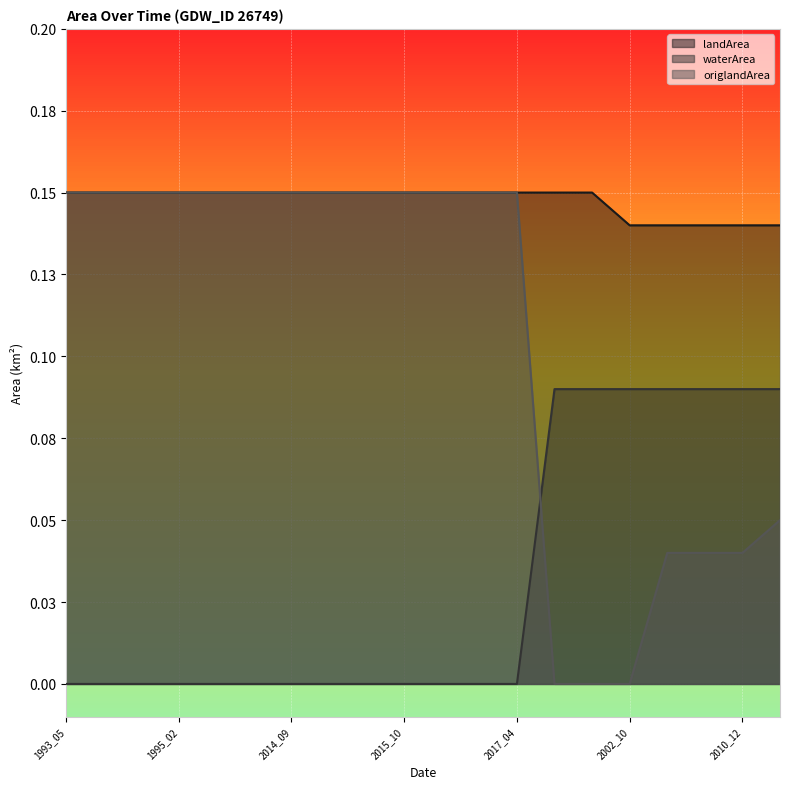

At which label is waterArea closest to 0?

1993_05